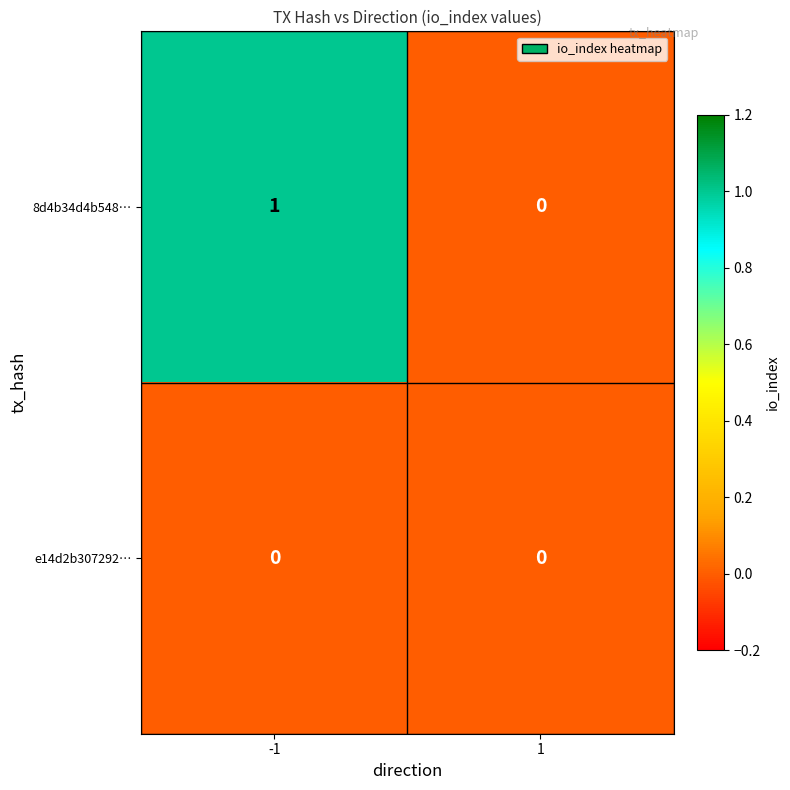

How many data points does each series have?

2